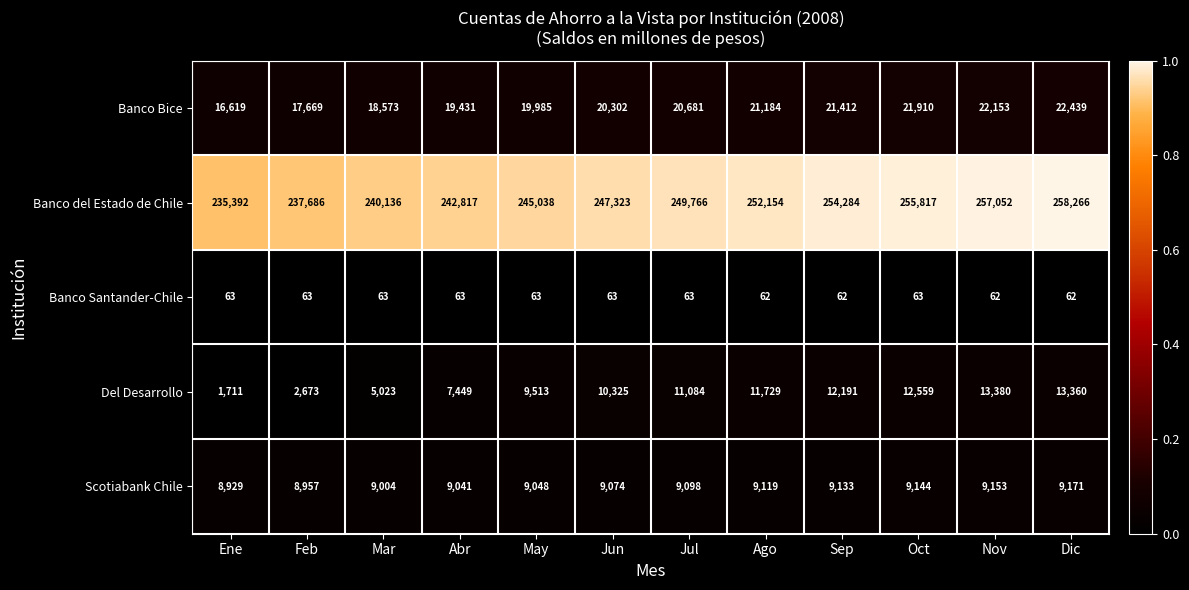

Which series has the largest total across all categories?

Banco del Estado de Chile